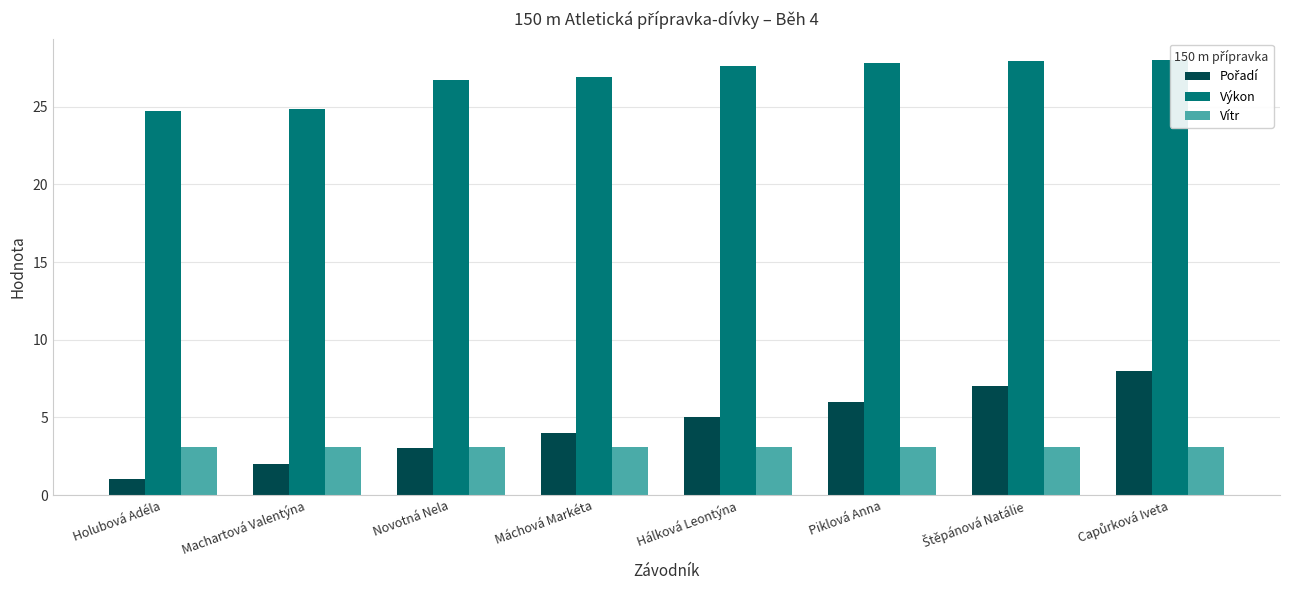

Which series has the largest total across all categories?

Výkon